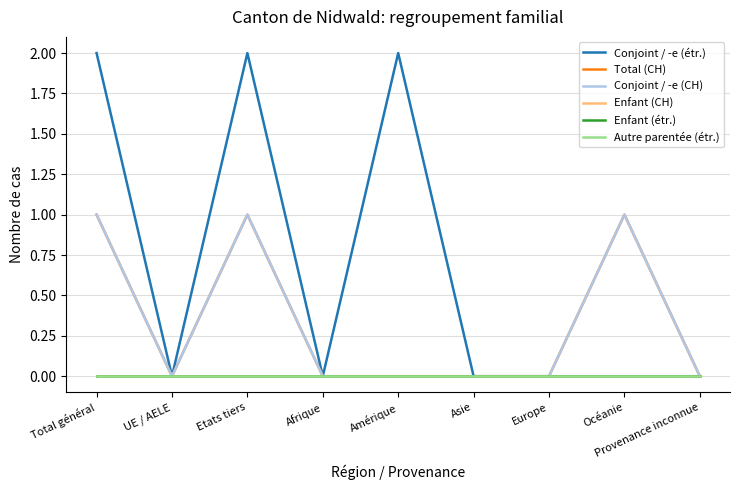

Is this an area chart (filled region under the line)?

No